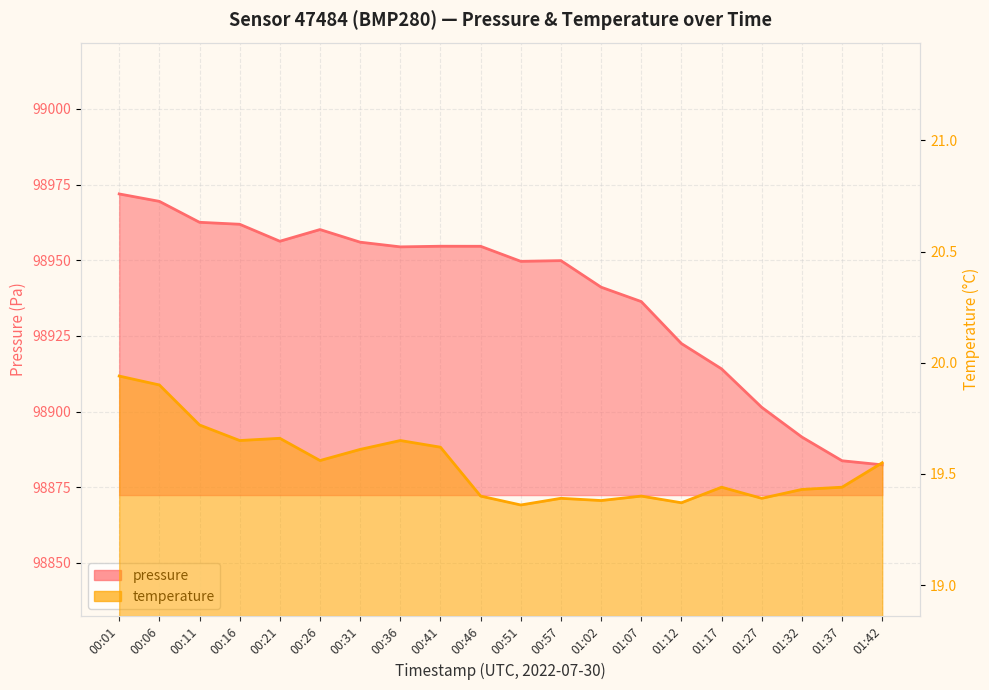

What is the sum of the pressure values at 01:07 and 01:37?

197820.1